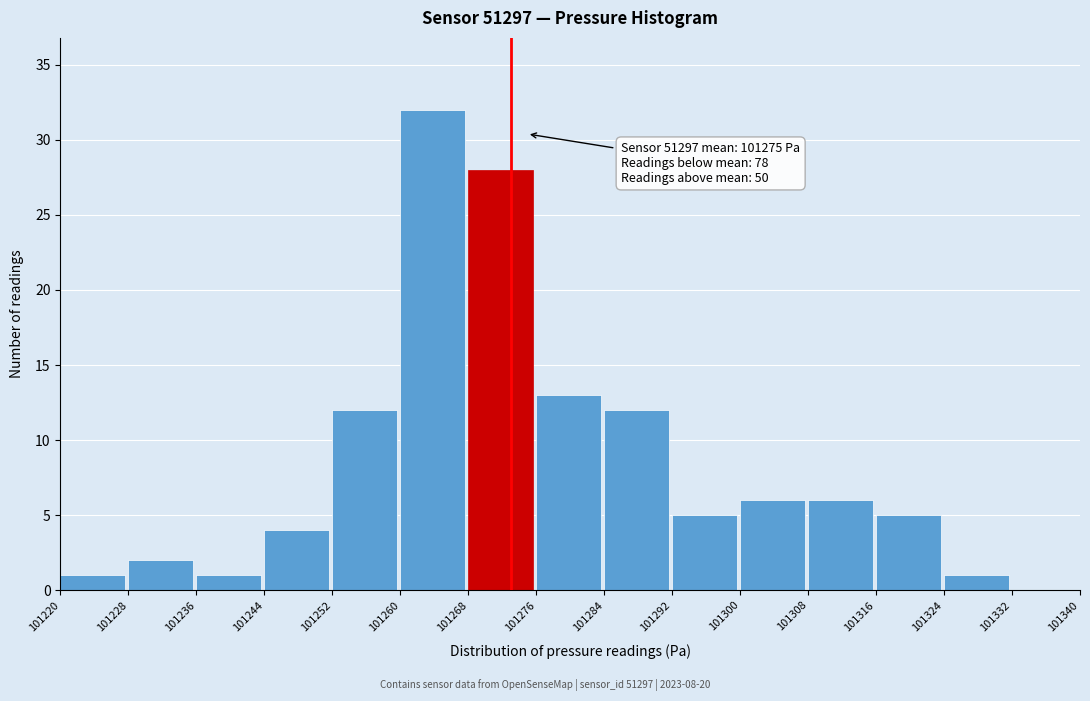

Which range on the x-axis has the tallest bar?

101260 to 101268